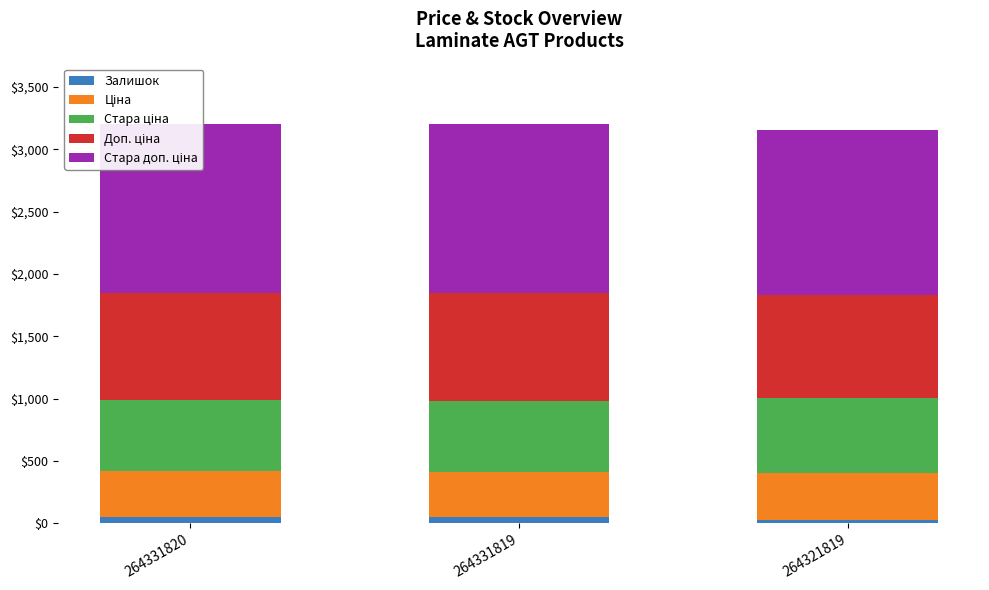

Reading left to right, what are all the values shown in this chart?

Залишок: 264331820=54.0	264331819=50.0	264321819=27.0
Ціна: 264331820=362.6	264331819=362.6	264321819=377.6
Стара ціна: 264331820=570.8	264331819=570.8	264321819=600.5
Доп. ціна: 264331820=862.0	264331819=862.0	264321819=829.0
Стара доп. ціна: 264331820=1356.3	264331819=1356.3	264321819=1317.6